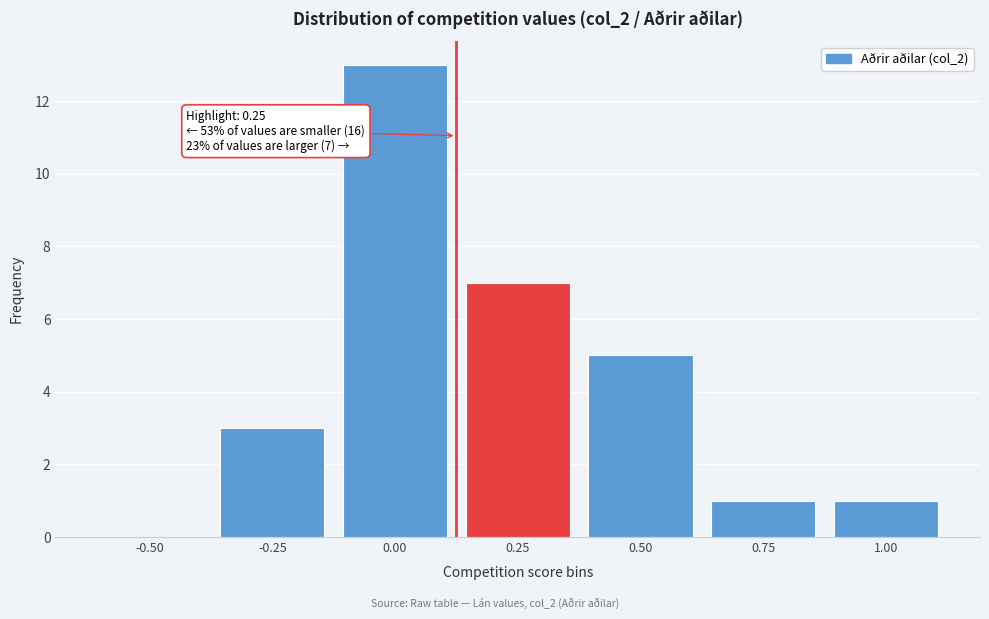

Reading left to right, extract all data points from this chart.

-0.50=0	-0.25=3	0.00=13	0.25=7	0.50=5	0.75=1	1.00=1